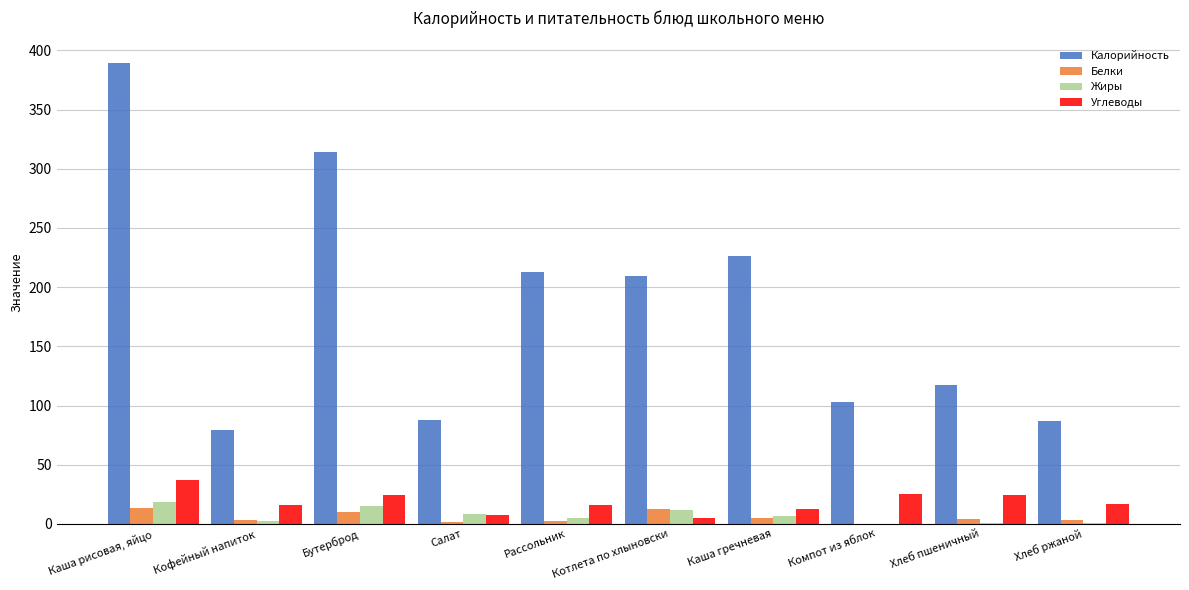

Read the Жиры value at Хлеб пшеничный.

0.4